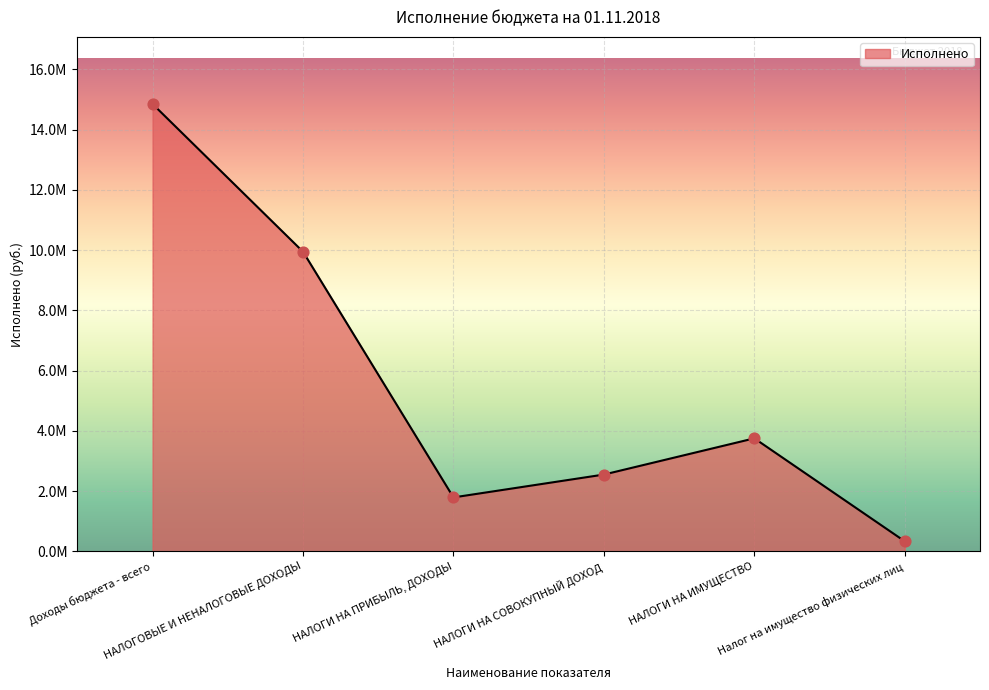

What is the change in value from НАЛОГИ НА ПРИБЫЛЬ, ДОХОДЫ to НАЛОГИ НА СОВОКУПНЫЙ ДОХОД?

+758895.8